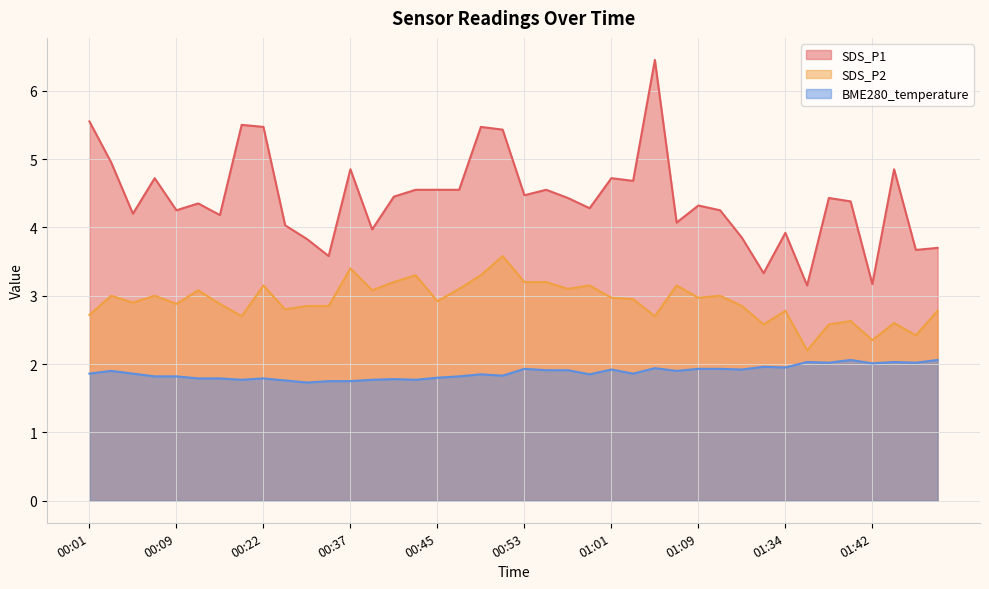

True or false: BME280_temperature and SDS_P1 cross at least once.

False